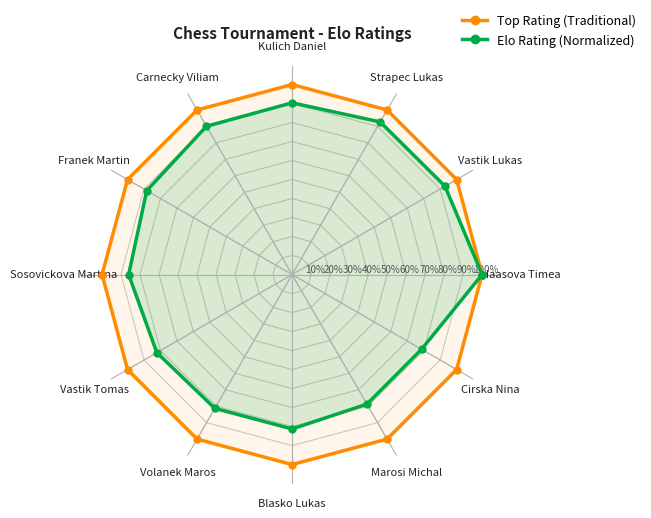

True or false: Elo Rating (Normalized) and Top Rating (Traditional) cross at least once.

False